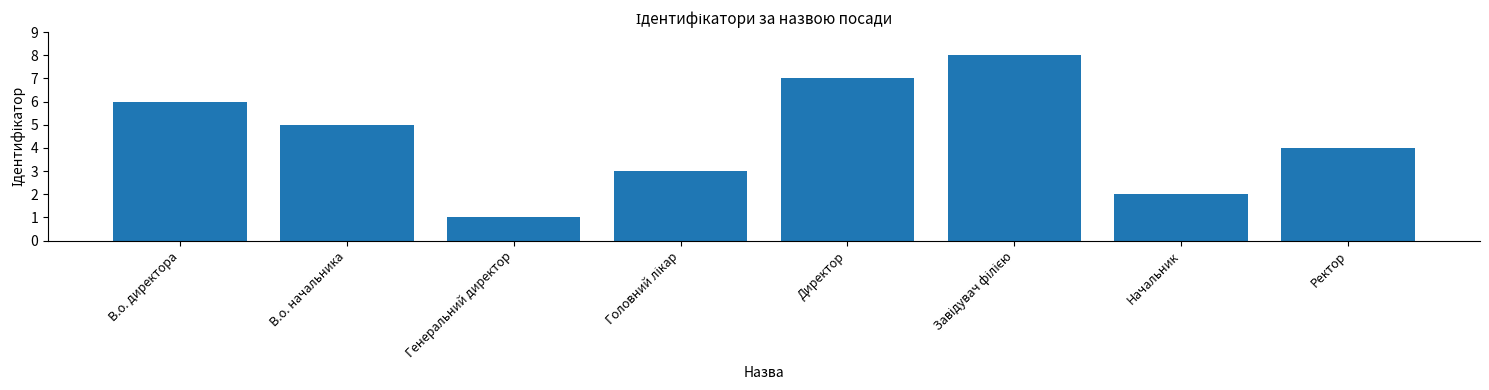

What is the change in value from В.о. директора to Генеральний директор?

-5